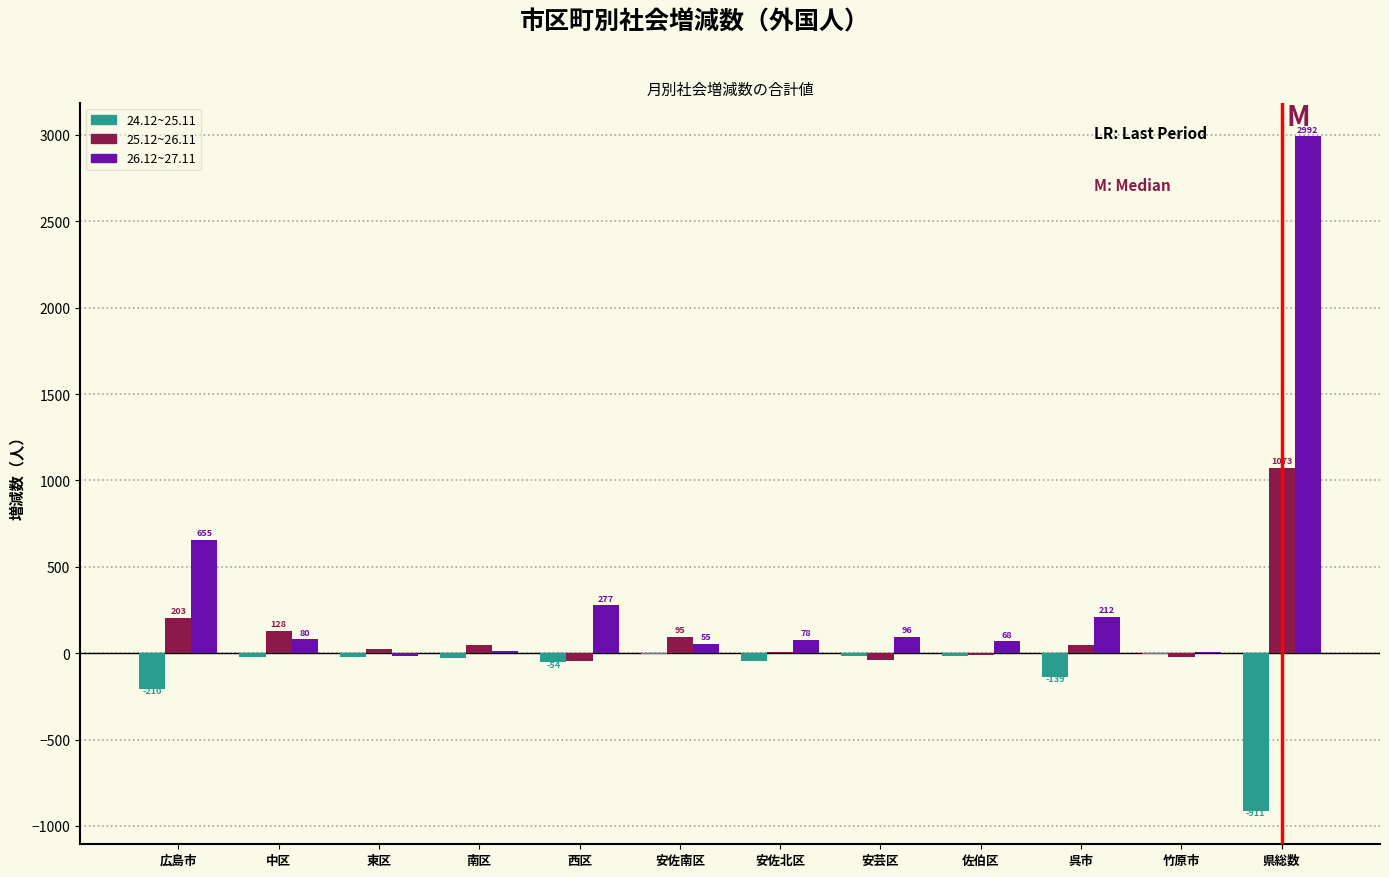

What is the maximum value shown in the chart?

2992